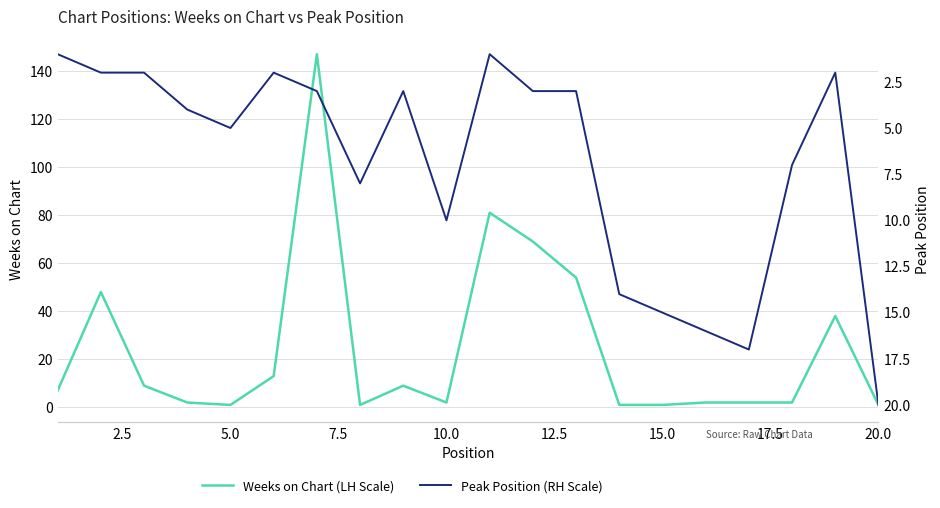

Which series has the largest total across all categories?

Weeks on Chart (LH Scale)